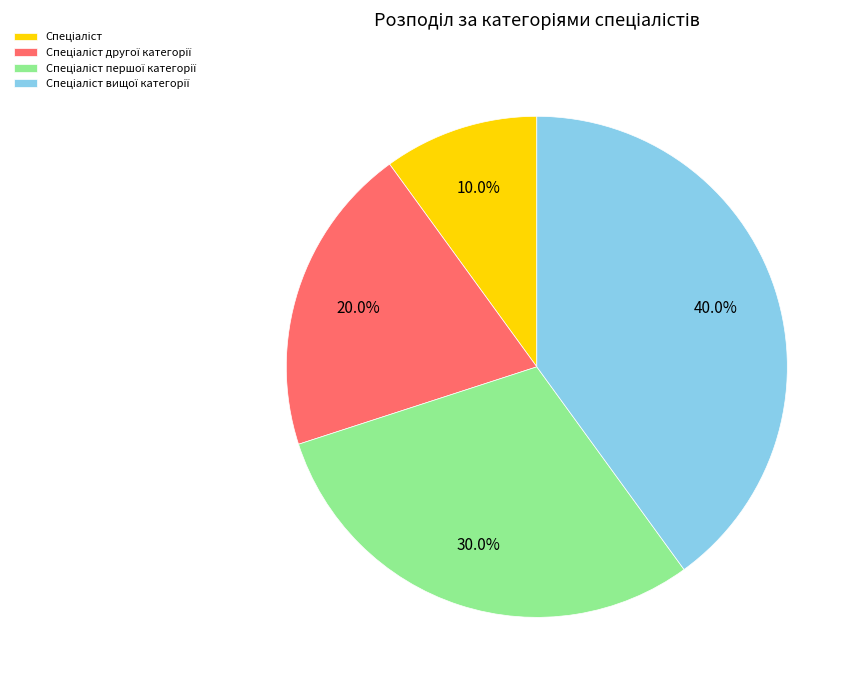

Does any single category account for the majority?

No